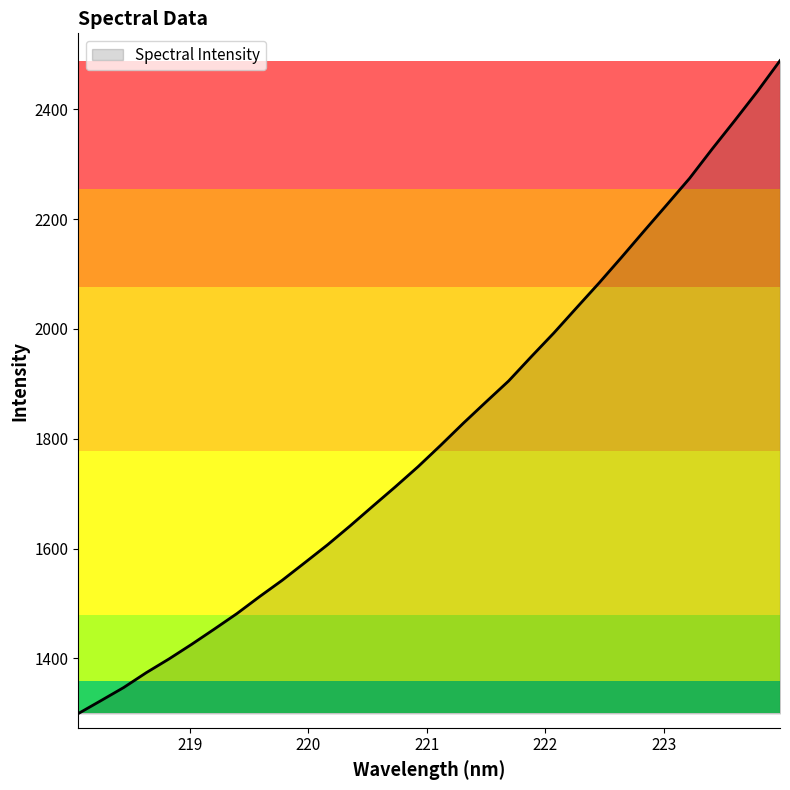

What is the difference between the maximum and minimum values?

1188.8